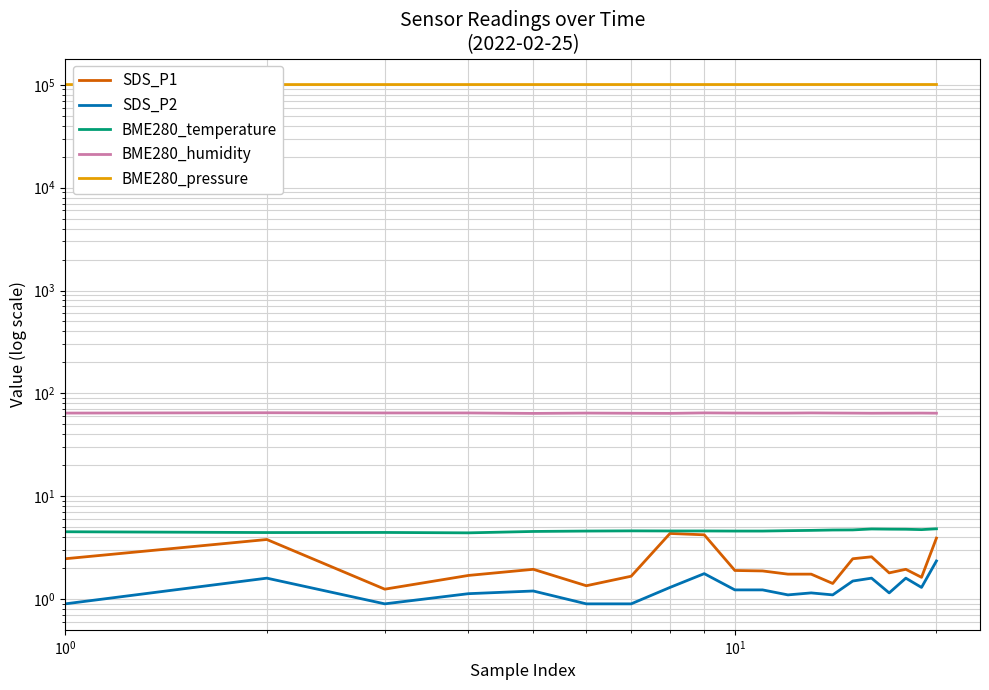

Reading left to right, extract all data points from this chart.

SDS_P1: 2.5	3.8	1.2	1.7	1.9	1.4	1.7	4.3	4.2	1.9	1.9	1.8	1.8	1.4	2.5	2.6	1.8	1.9	1.6	3.9
SDS_P2: 0.9	1.6	0.9	1.1	1.2	0.9	0.9	1.3	1.8	1.2	1.2	1.1	1.1	1.1	1.5	1.6	1.1	1.6	1.3	2.4
BME280_temperature: 4.5	4.4	4.5	4.4	4.5	4.6	4.6	4.6	4.6	4.6	4.6	4.6	4.7	4.7	4.7	4.8	4.8	4.8	4.7	4.8
BME280_humidity: 64.4	64.8	64.6	64.6	63.9	64.4	64.1	64.0	64.7	64.4	64.3	64.4	64.6	64.5	64.3	64.2	64.3	64.3	64.4	64.2
BME280_pressure: 100468.8	100483.1	100489.3	100498.6	100500.6	100505.5	100516.8	100525.9	100523.2	100529.6	100543.0	100546.2	100557.3	100563.2	100565.7	100568.2	100573.7	100585.5	100584.1	100595.7